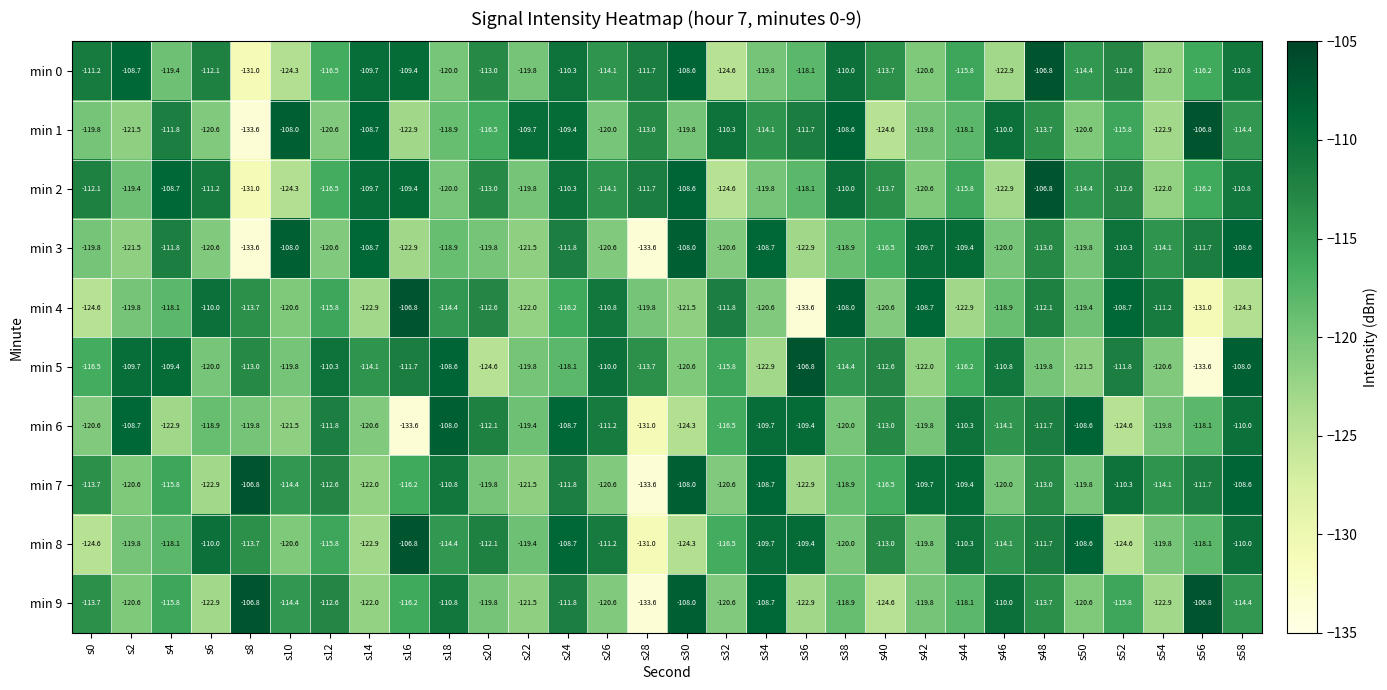

What is the total value across all series at s10?

-1175.9